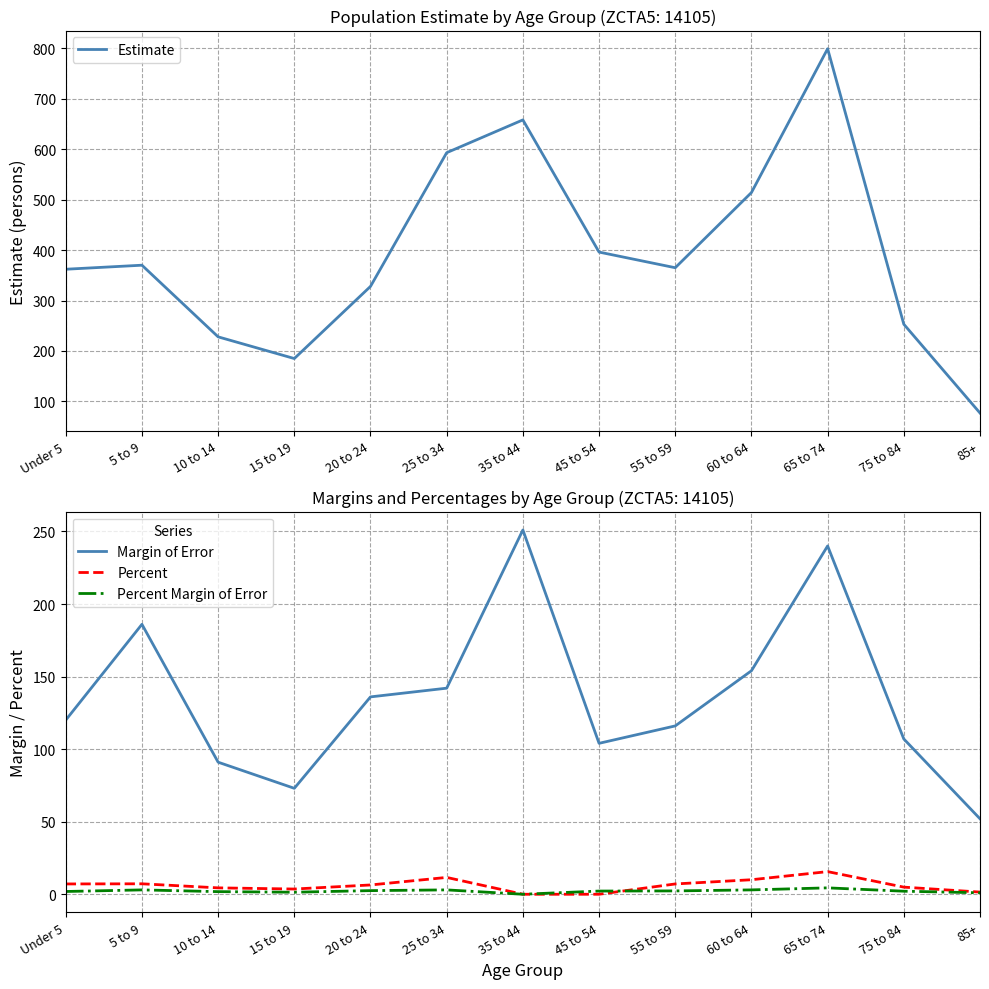

Reading left to right, list all the values displayed in this chart.

Estimate: Under 5=362.0	5 to 9=370.0	10 to 14=228.0	15 to 19=185.0	20 to 24=328.0	25 to 34=593.0	35 to 44=658.0	45 to 54=396.0	55 to 59=365.0	60 to 64=514.0	65 to 74=799.0	75 to 84=253.0	85+=77.0
Margin of Error: Under 5=120.0	5 to 9=186.0	10 to 14=91.0	15 to 19=73.0	20 to 24=136.0	25 to 34=142.0	35 to 44=251.0	45 to 54=104.0	55 to 59=116.0	60 to 64=154.0	65 to 74=240.0	75 to 84=107.0	85+=52.0
Percent: Under 5=7.1	5 to 9=7.2	10 to 14=4.4	15 to 19=3.6	20 to 24=6.4	25 to 34=11.6	35 to 44=0.0	45 to 54=0.0	55 to 59=7.1	60 to 64=10.0	65 to 74=15.6	75 to 84=4.9	85+=1.5
Percent Margin of Error: Under 5=1.9	5 to 9=3.0	10 to 14=1.8	15 to 19=1.4	20 to 24=2.5	25 to 34=3.0	35 to 44=0.0	45 to 54=2.2	55 to 59=2.3	60 to 64=3.0	65 to 74=4.4	75 to 84=2.1	85+=1.0